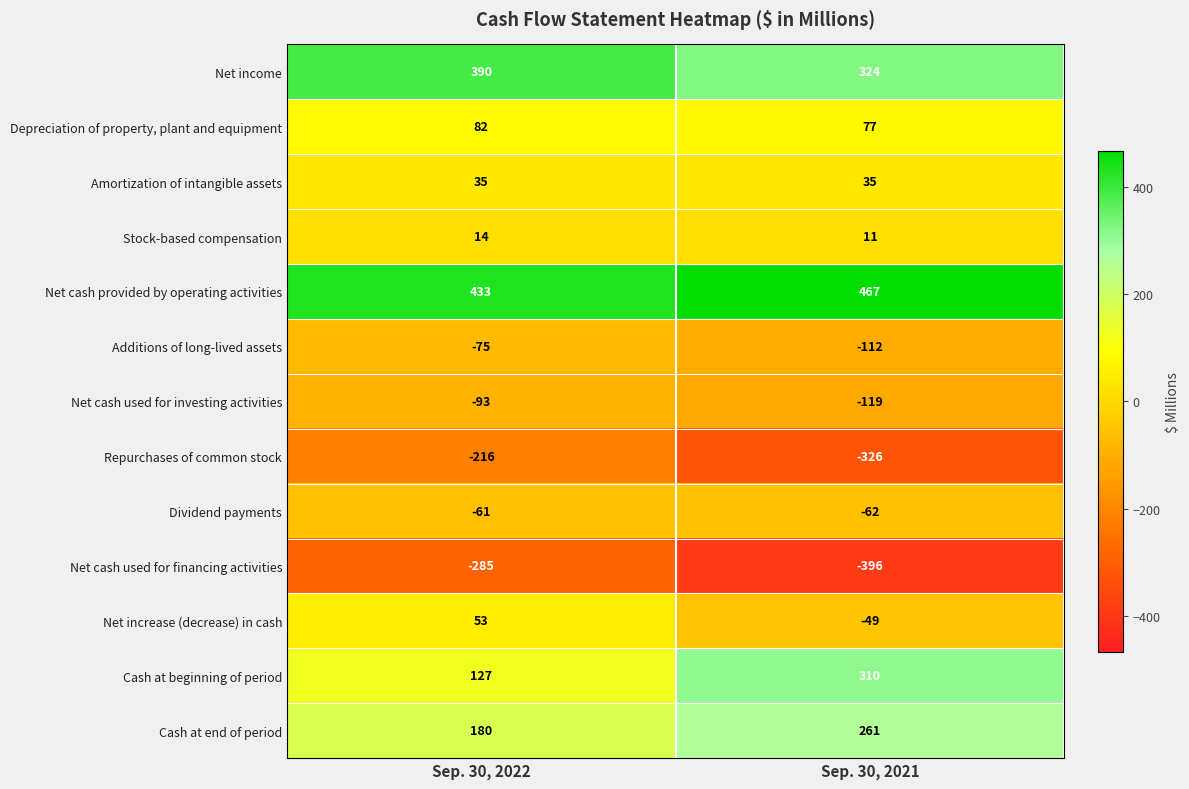

At which category is the sum across all series the highest?

Sep. 30, 2022